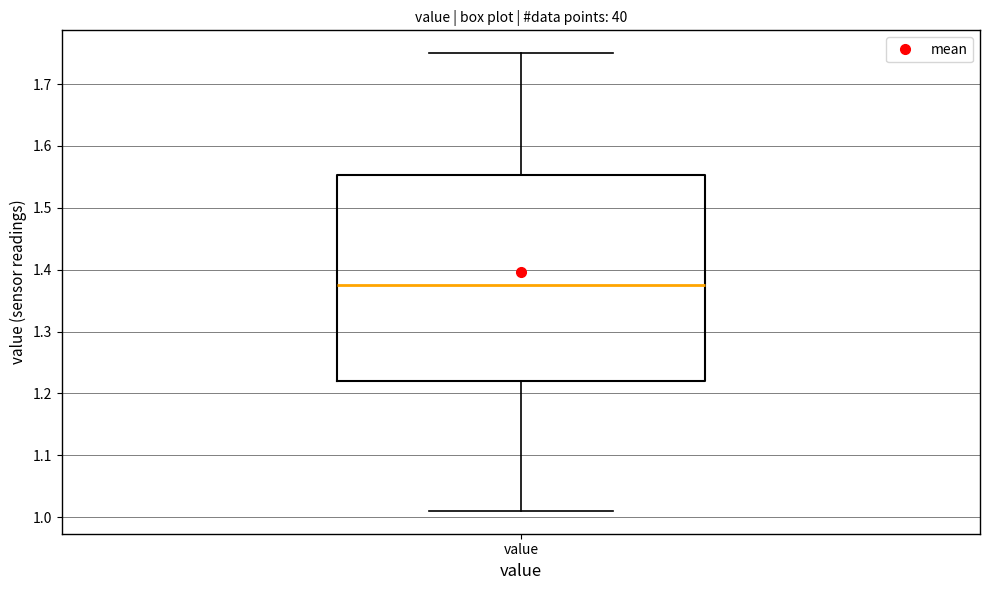

Transcribe this box plot: give where the median line is, the range the box spans, and where the two whiskers end, as read against the y-axis. The values are not printed on the chart, so give them approximately, as read against the axis.

median 1.38, box 1.22 to 1.55, whiskers 1.01 to 1.75